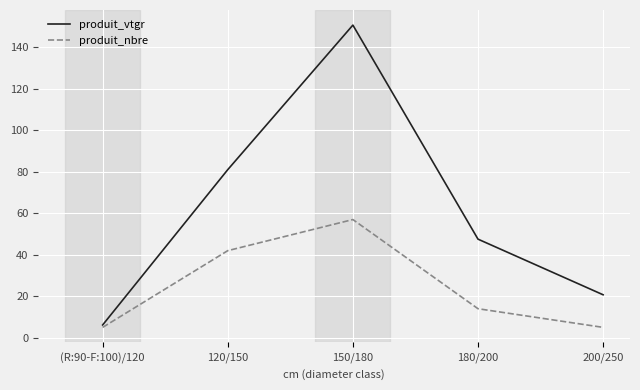

Is the value of produit_nbre at 150/180 greater than the value of produit_vtgr at 150/180?

No